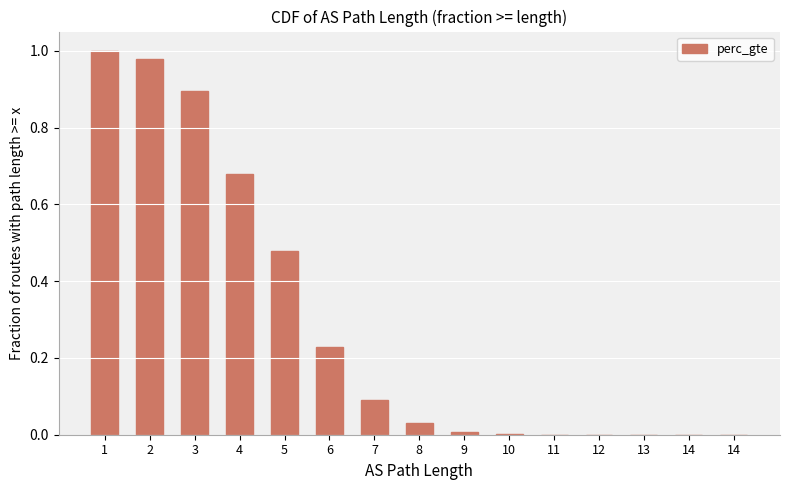

How many categories are shown in the chart?

15